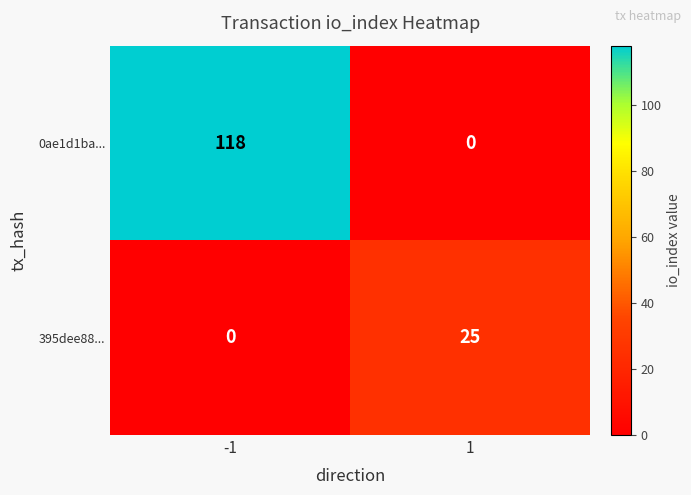

Reading left to right, extract all data points from this chart.

0ae1d1ba...: 118	0
395dee88...: 0	25